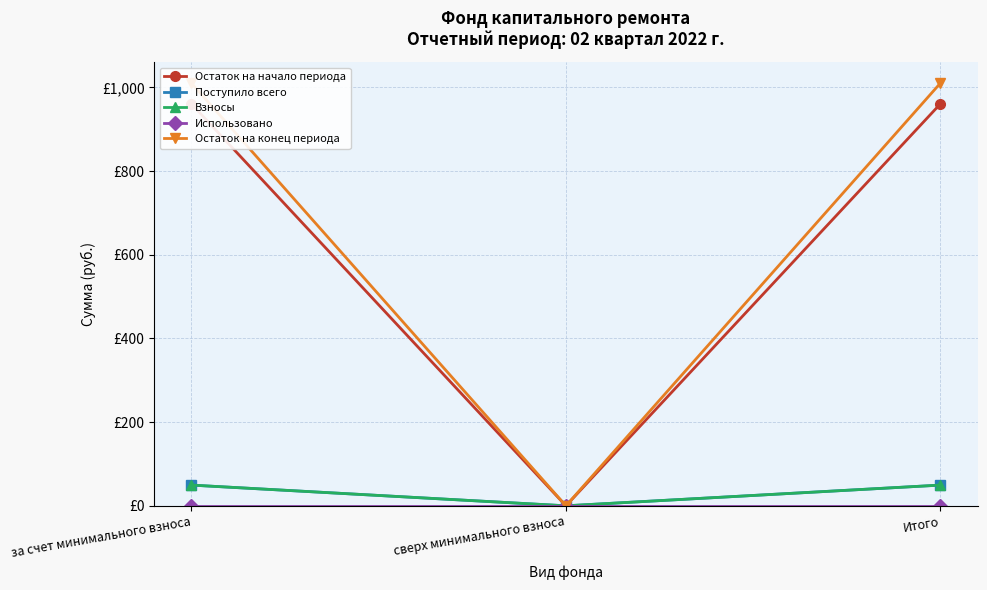

True or false: Остаток на конец периода has a value of 625.7 at сверх минимального взноса.

False